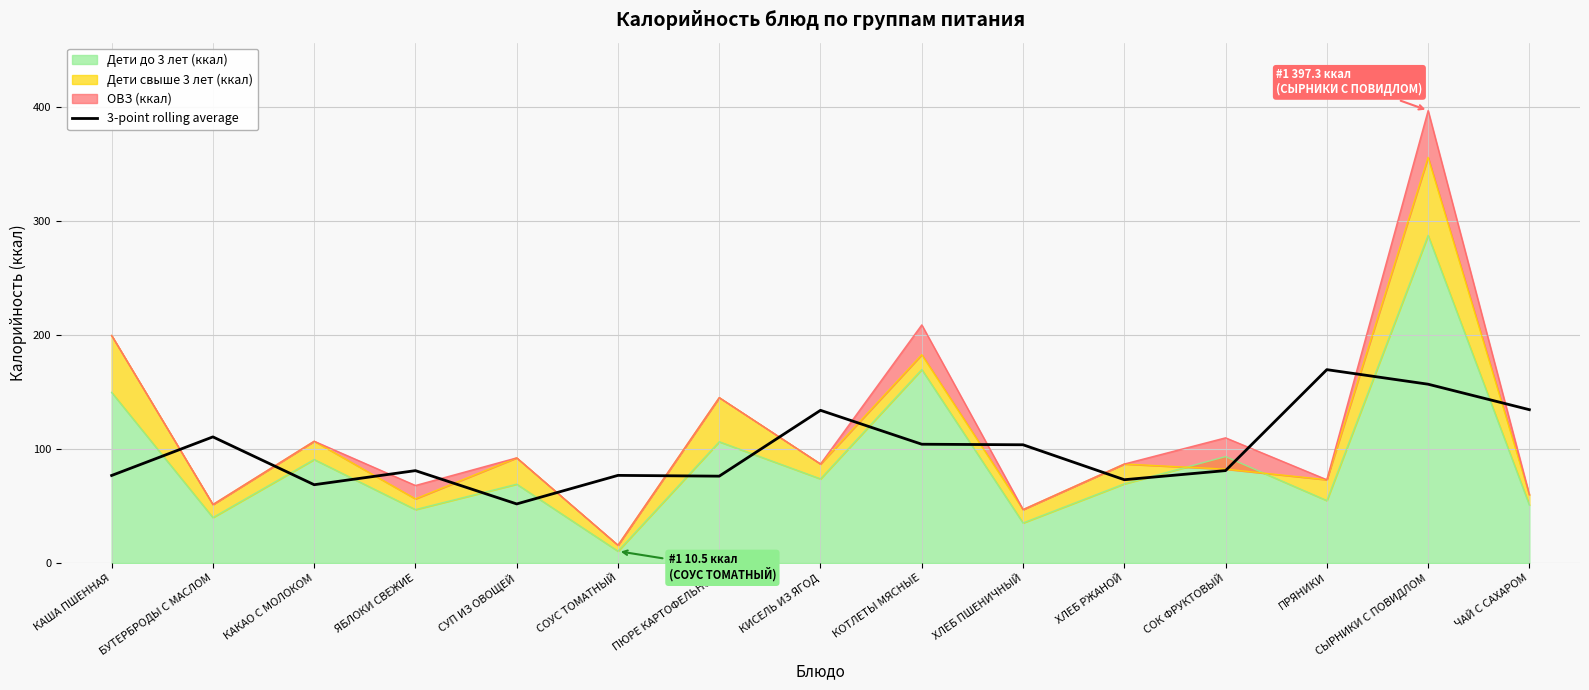

What is the difference between the second highest and second lowest values?

88.2